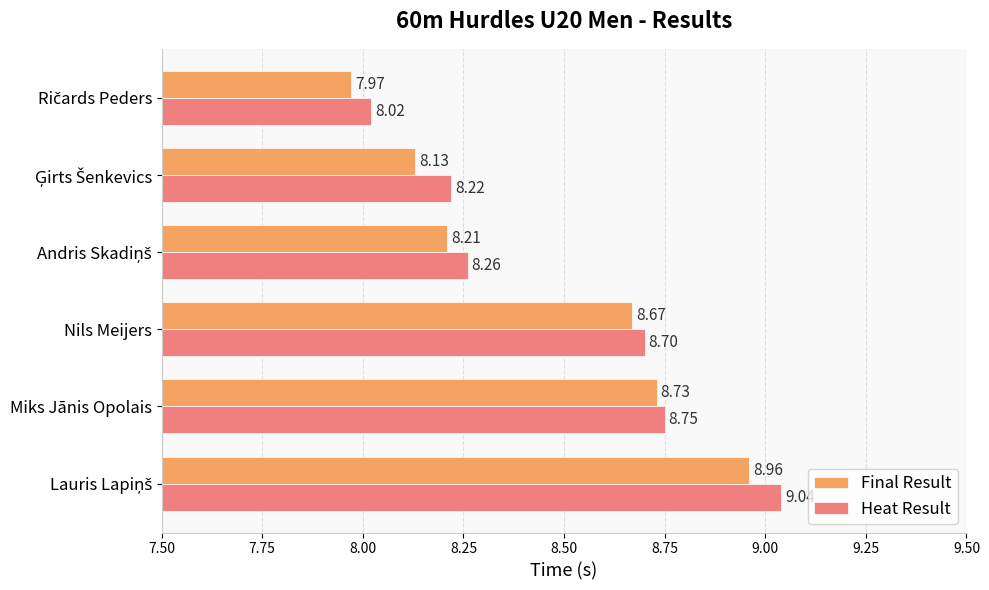

List the series in order of their overall mean, highest first.

Heat Result, Final Result